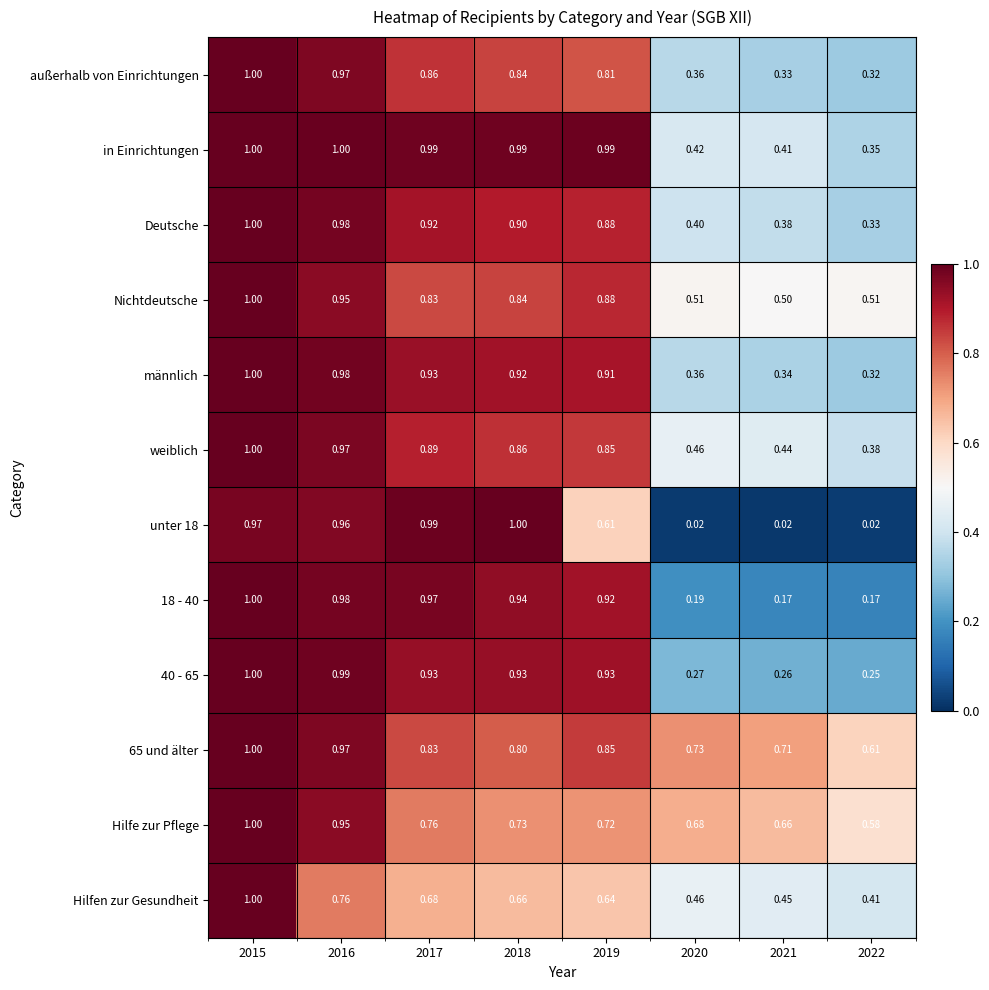

Between 2015 and 2016, which series saw the biggest shift?

Hilfen zur Gesundheit